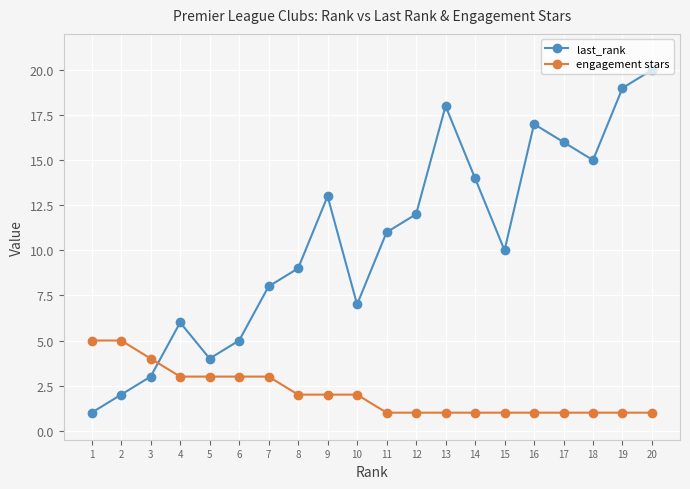

Which series has the largest total across all categories?

last_rank